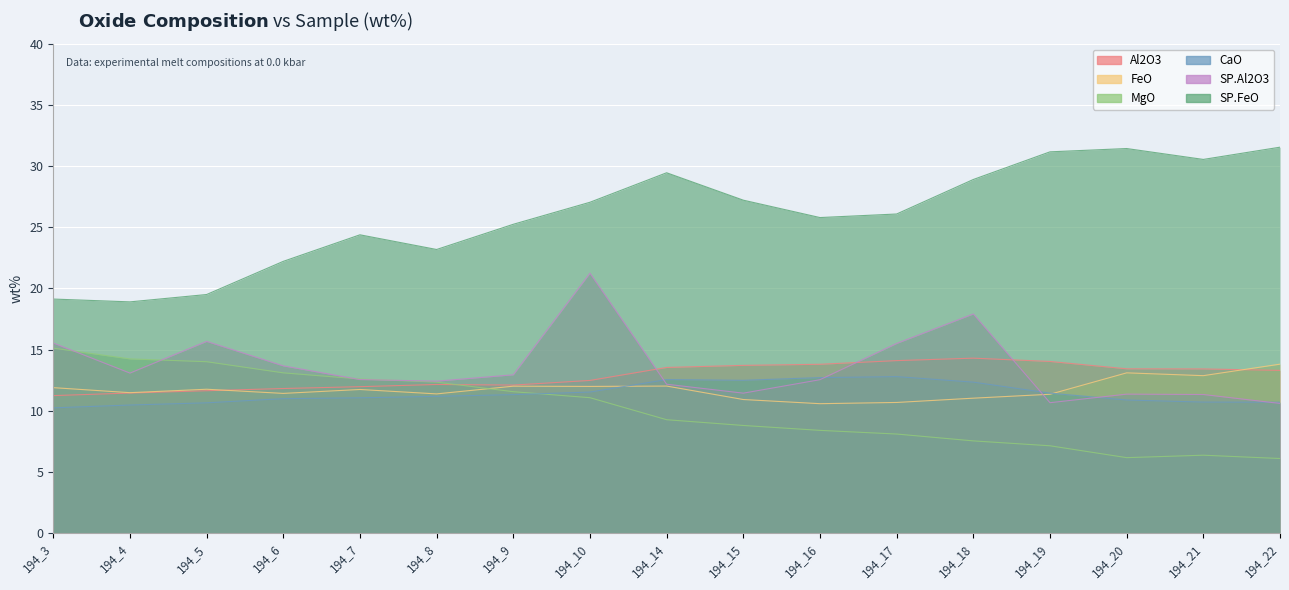

Which series has the largest total across all categories?

SP.FeO